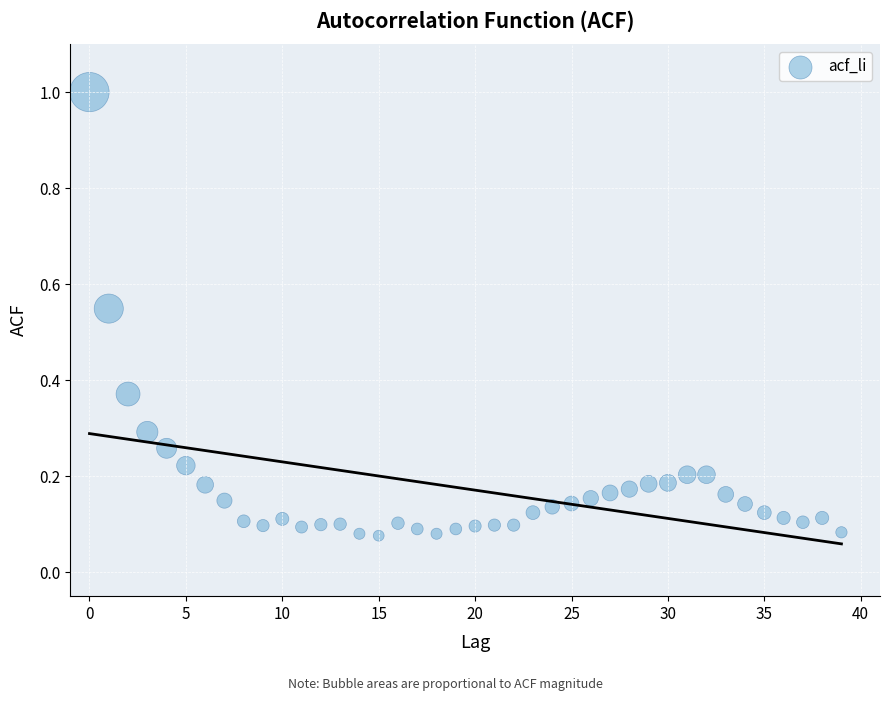

What is the range of Y values (max minus min)?

0.9